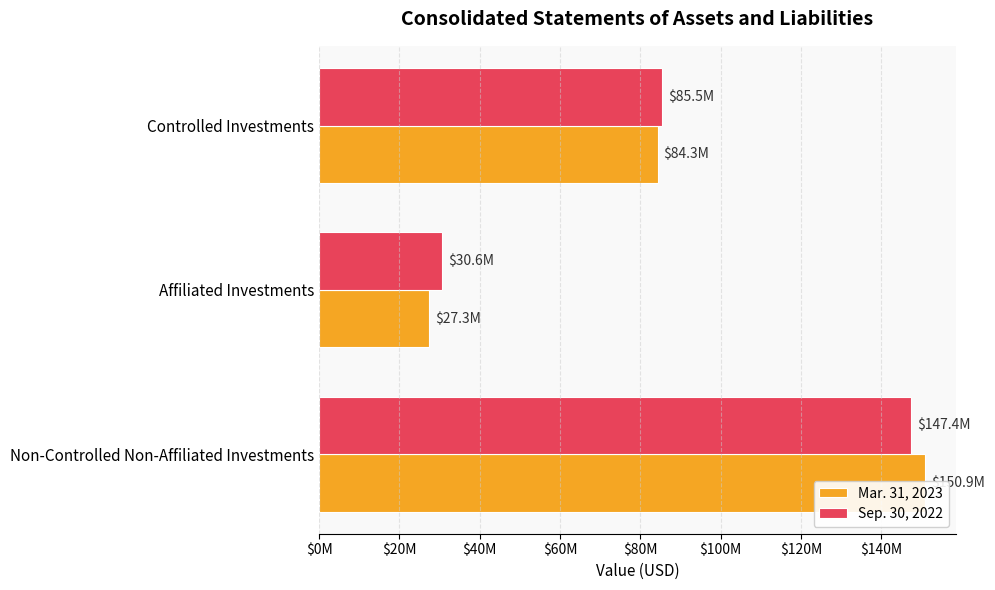

Which series has the largest total across all categories?

Sep. 30, 2022